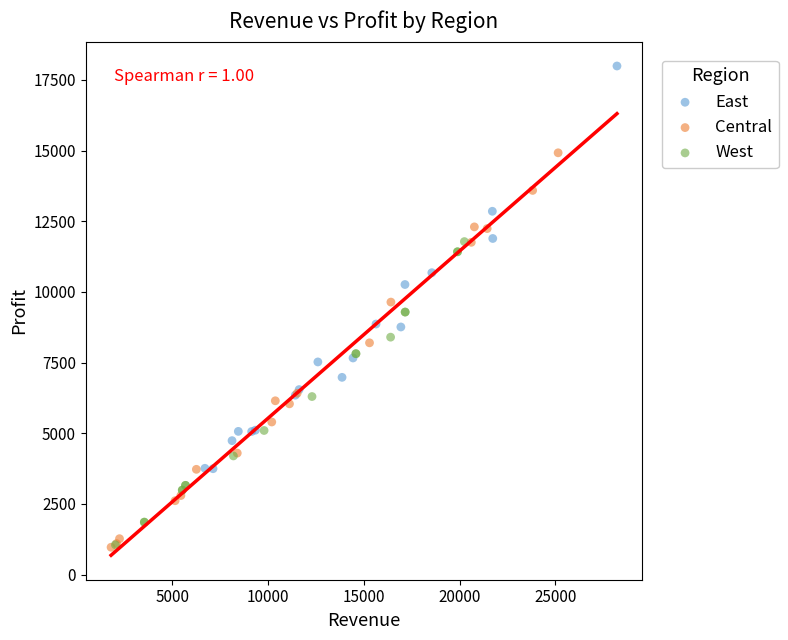

Which series contains the highest Y value?

East